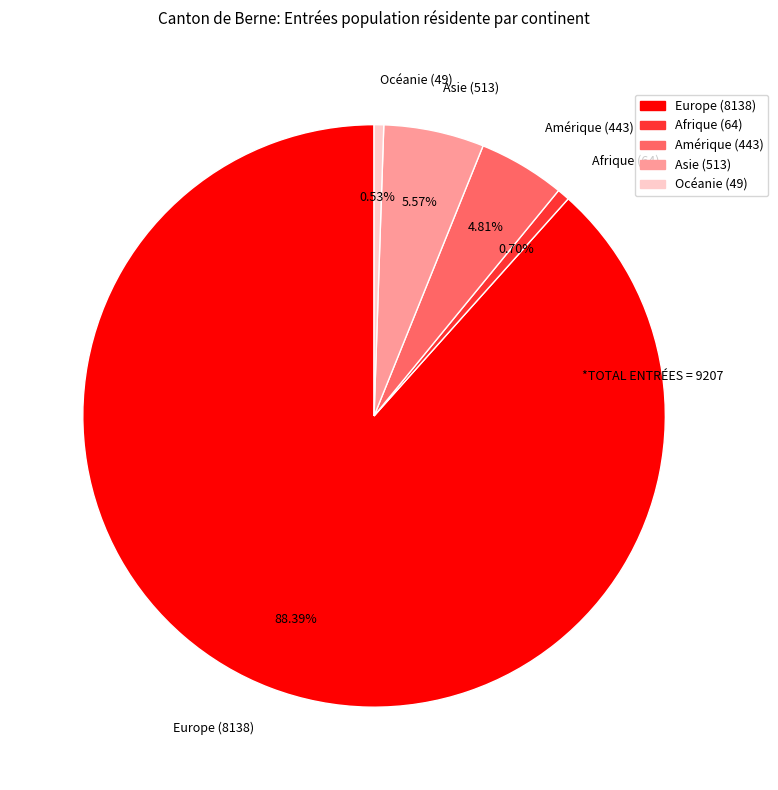

To the nearest percent, what is the combined percentage of Afrique and Océanie?

1%